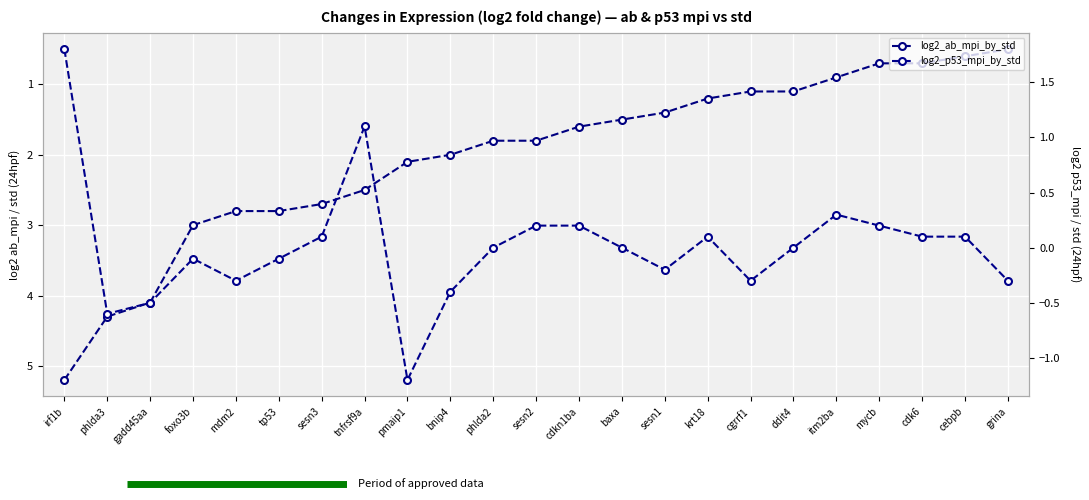

What is the sum of the log2_p53_mpi_by_std values at pmaip1 and itm2ba?

-0.9